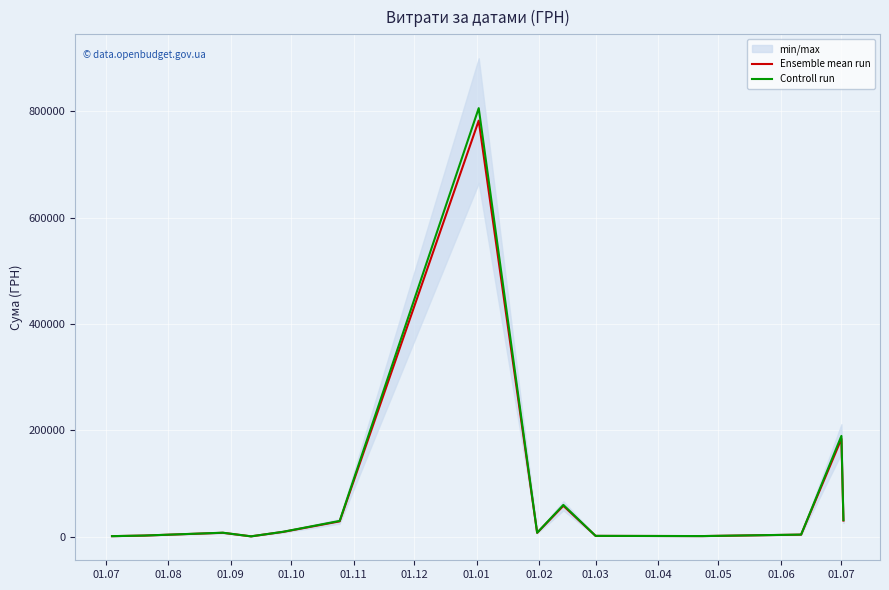

What is the maximum value for Ensemble mean run?

782603.3